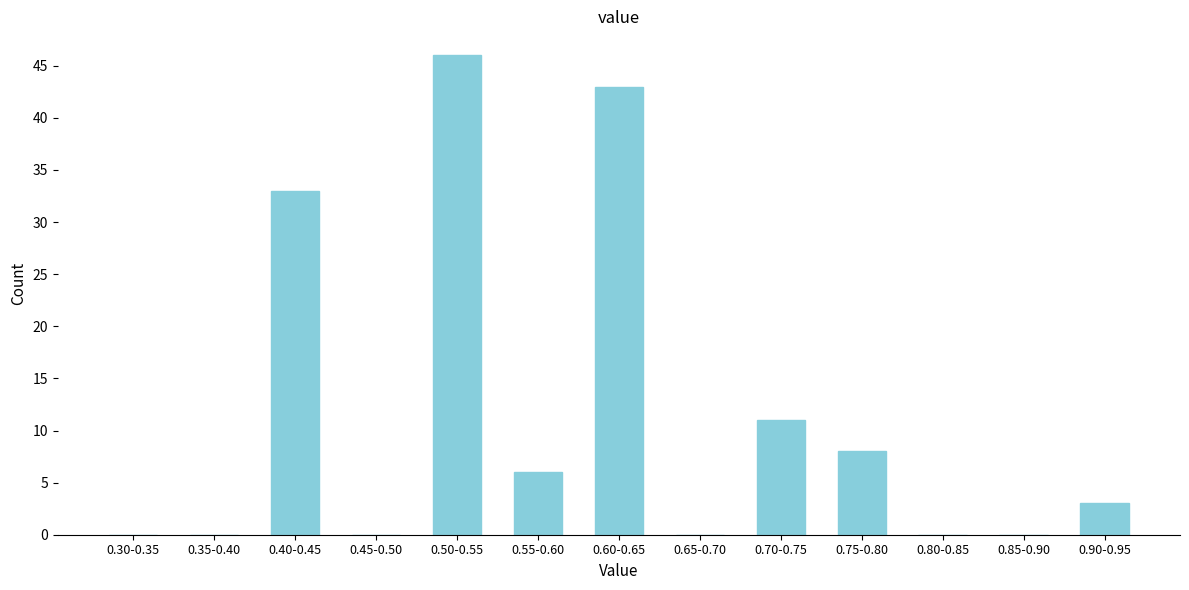

Reading left to right, what are all the values shown in this chart?

0.30-0.35=0	0.35-0.40=0	0.40-0.45=33	0.45-0.50=0	0.50-0.55=46	0.55-0.60=6	0.60-0.65=43	0.65-0.70=0	0.70-0.75=11	0.75-0.80=8	0.80-0.85=0	0.85-0.90=0	0.90-0.95=3